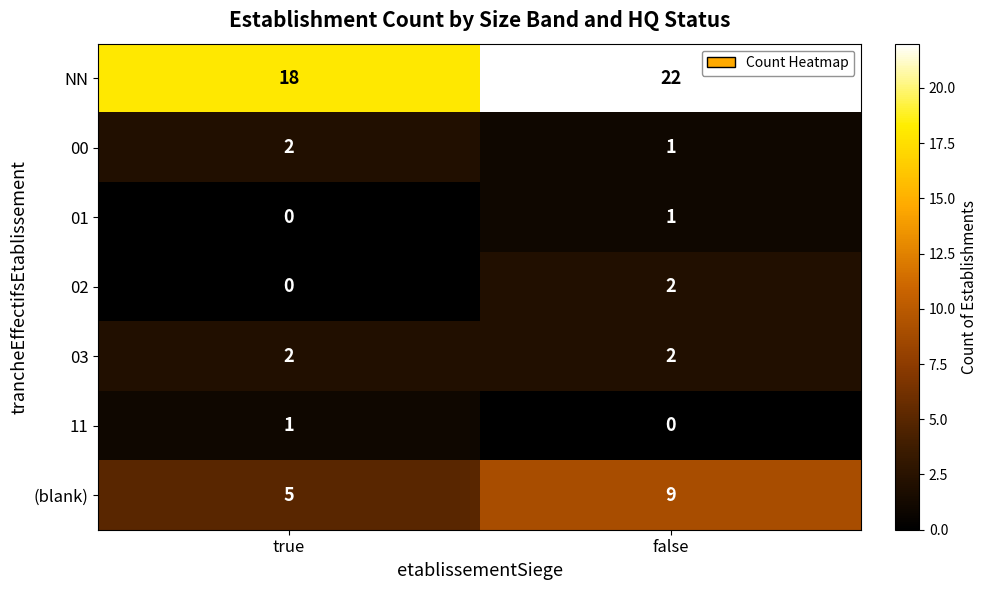

Reading left to right, transcribe all the data shown in this chart.

NN: true=18	false=22
00: true=2	false=1
01: true=0	false=1
02: true=0	false=2
03: true=2	false=2
11: true=1	false=0
(blank): true=5	false=9